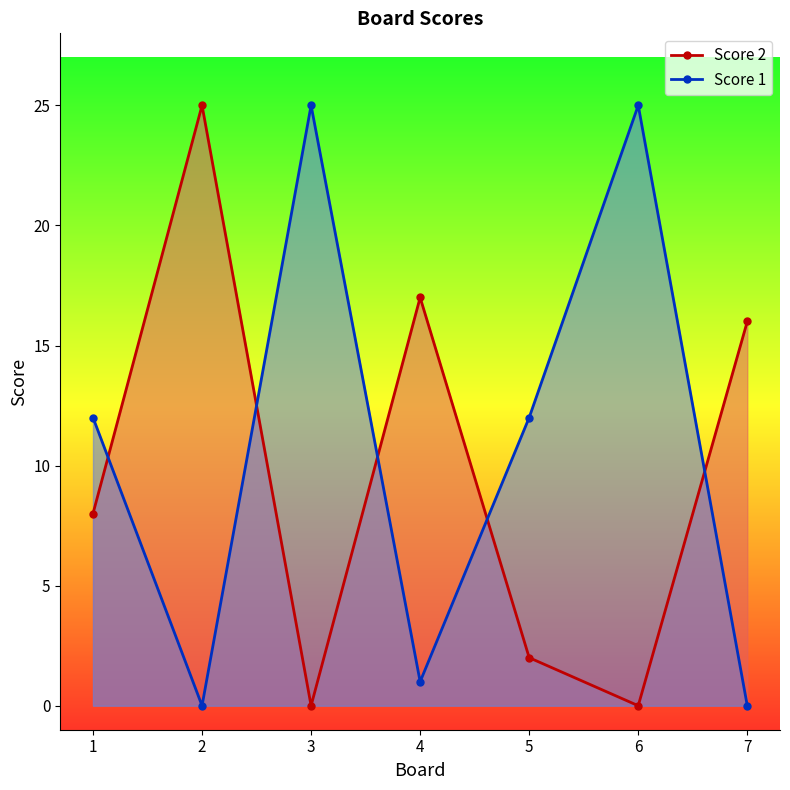

What is the difference between the Score 1 values at 6 and 5?

13